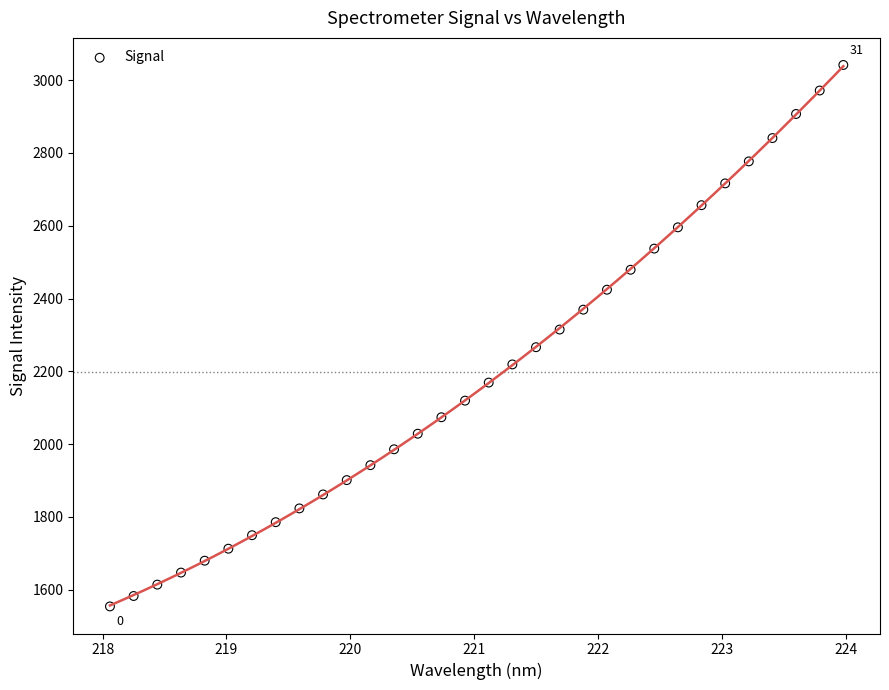

What is the range of Y values (max minus min)?

1488.2